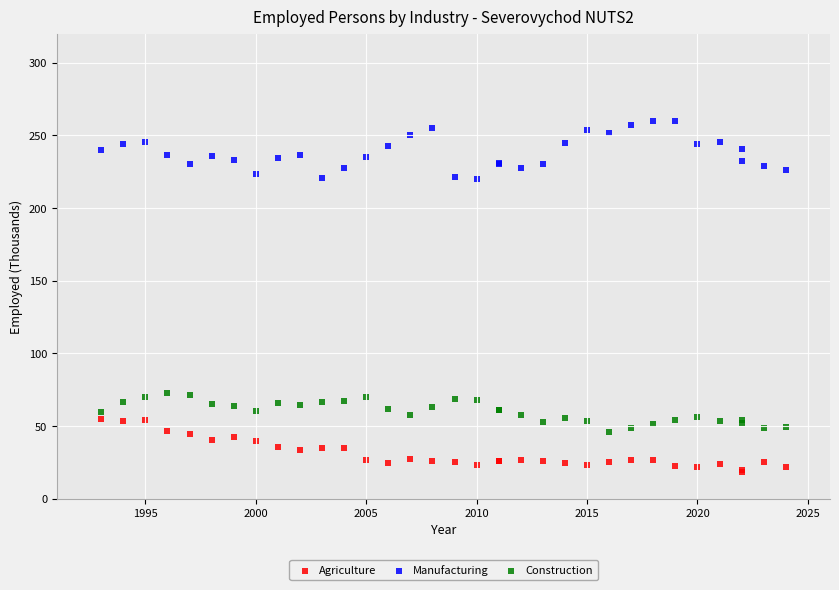

Which series contains the lowest Y value?

Agriculture